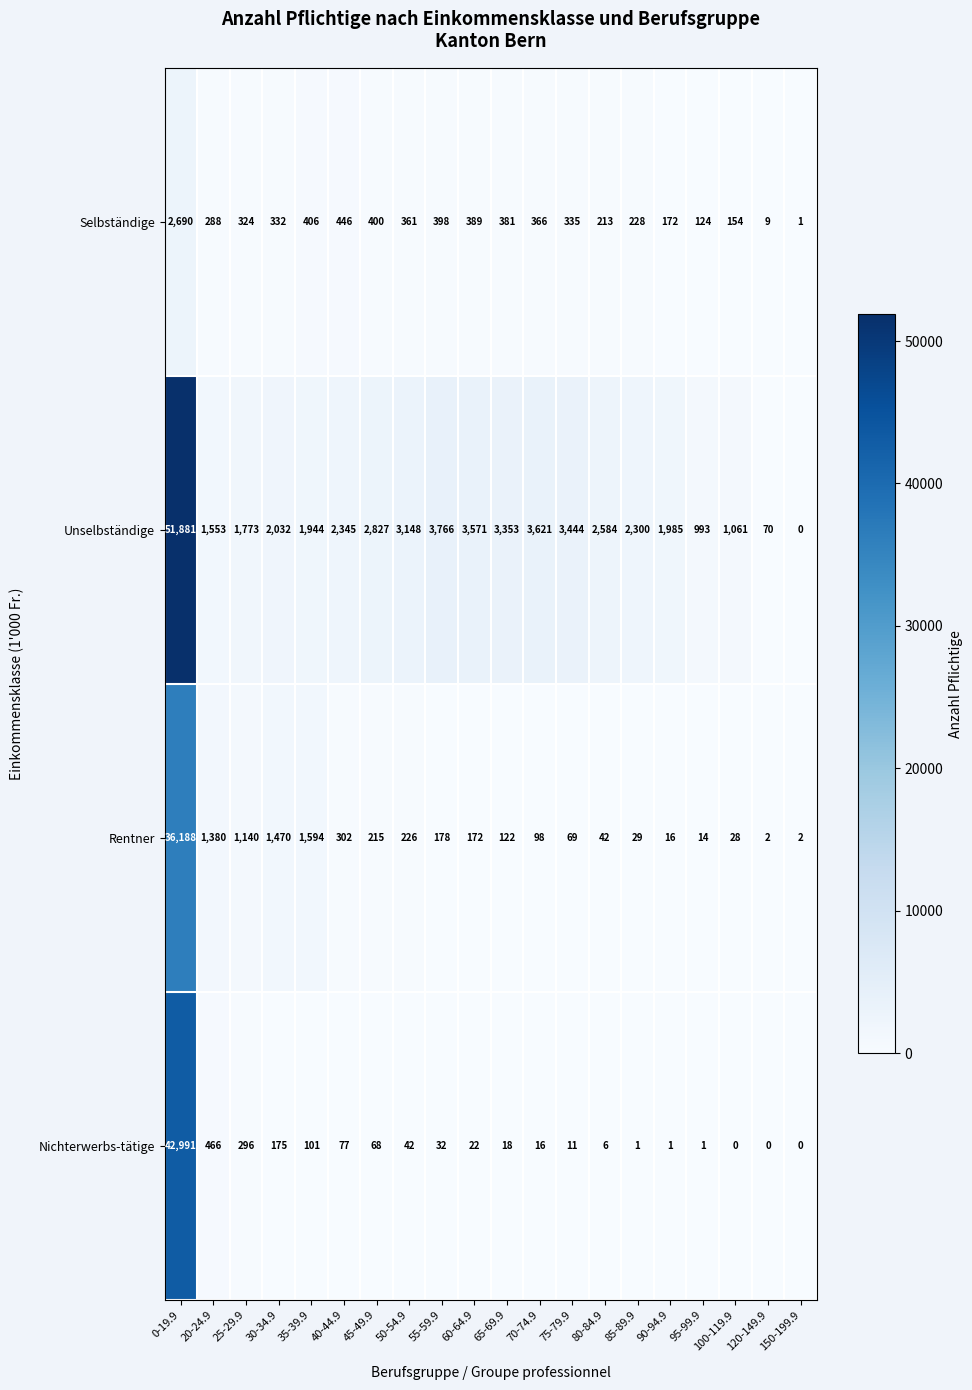

What is the sum of the Rentner values at 75-79.9 and 65-69.9?

191